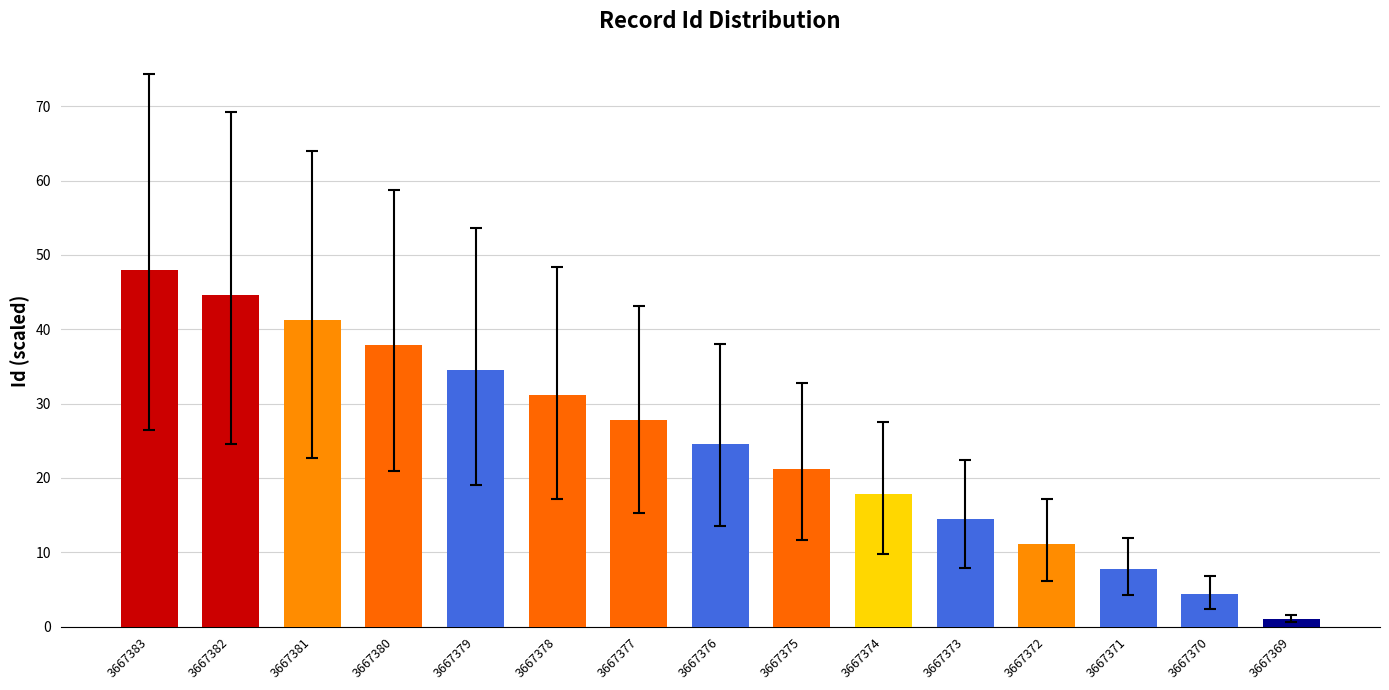

Is it true that the value at 3667377 is 44.3?

False